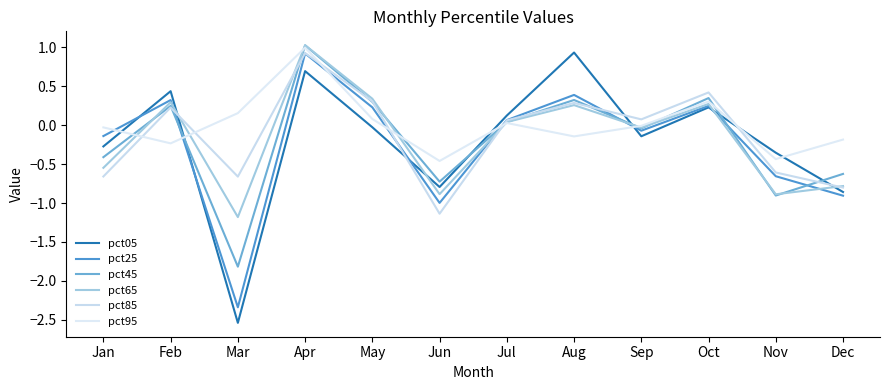

Rank the series at Aug from lowest to highest value.

pct95, pct65, pct85, pct45, pct25, pct05